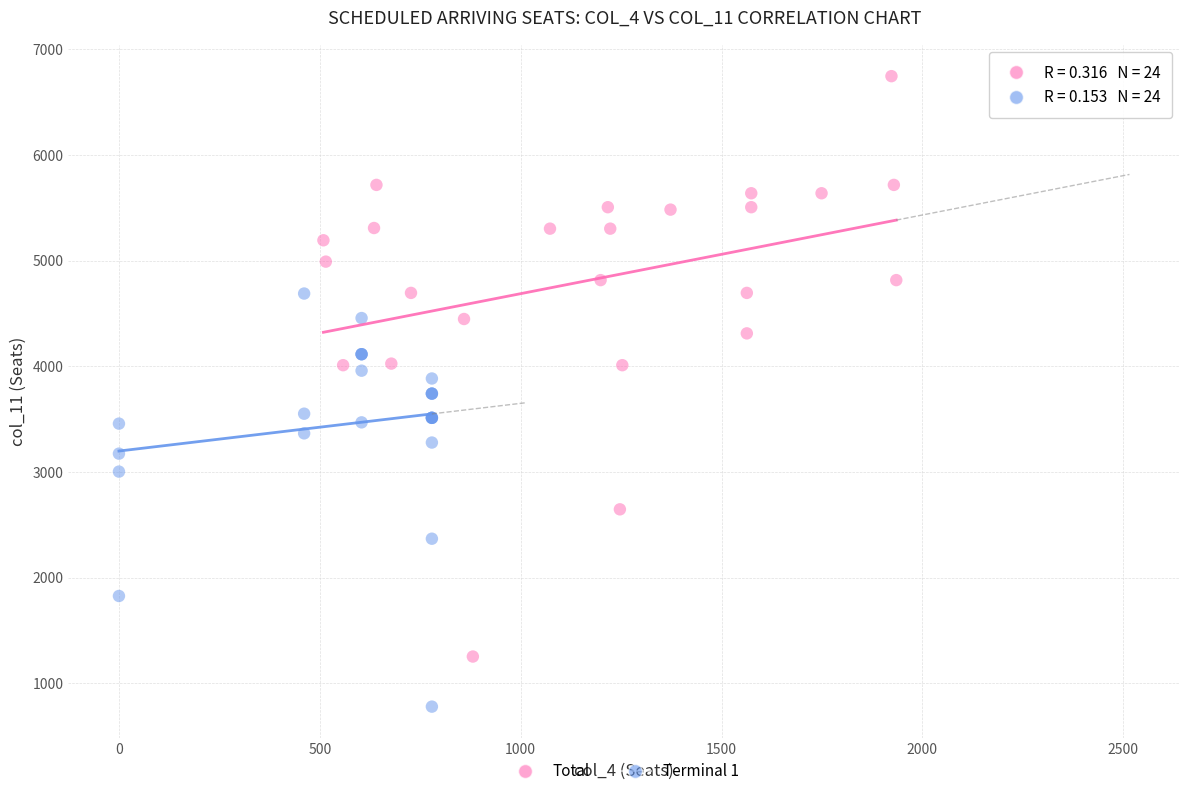

Which series contains the highest Y value?

Total